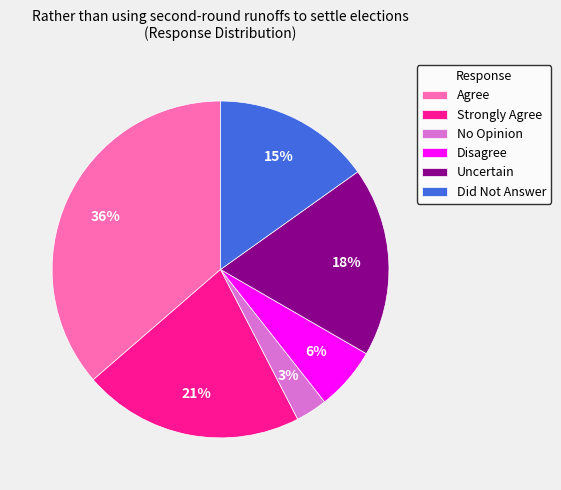

True or false: Disagree accounts for 1% of the total.

False